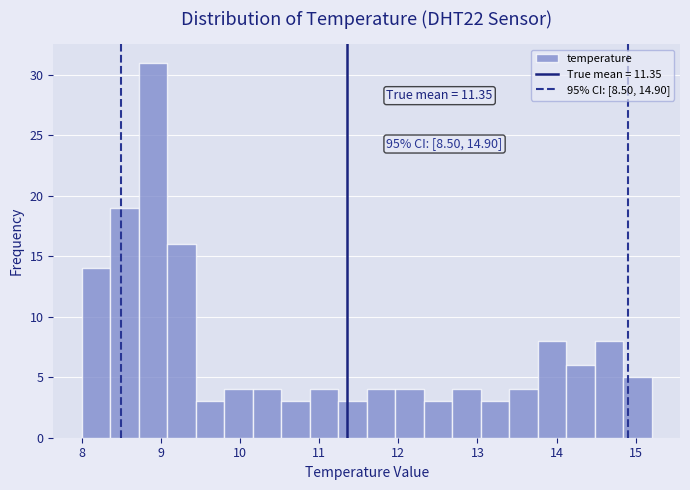

Around what value on the x-axis is the tallest bar? Give the approximate position of its centre, as read against the axis.

8.9